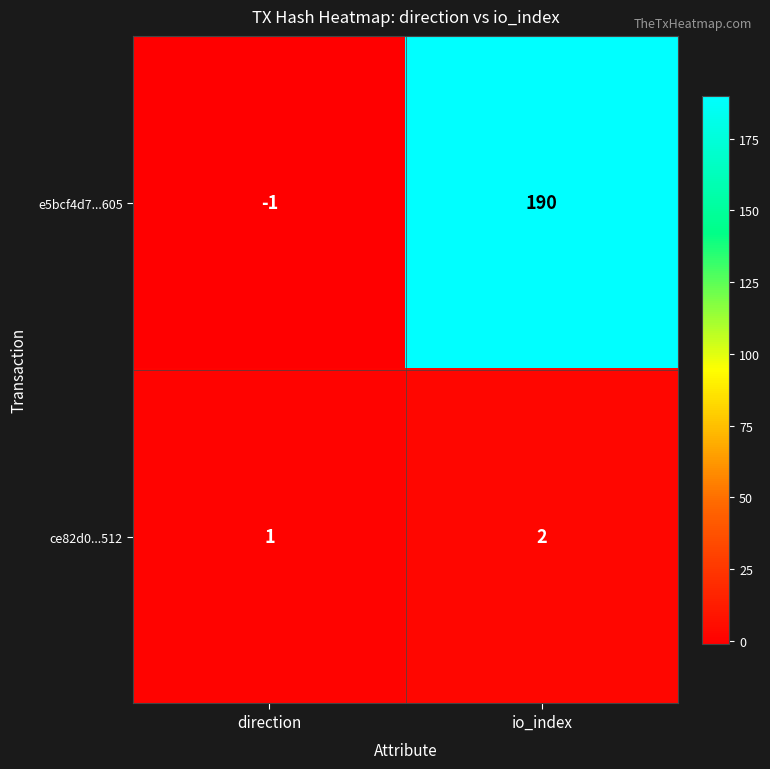

Reading left to right, what are all the values shown in this chart?

e5bcf4d7...605: -1	190
ce82d0...512: 1	2